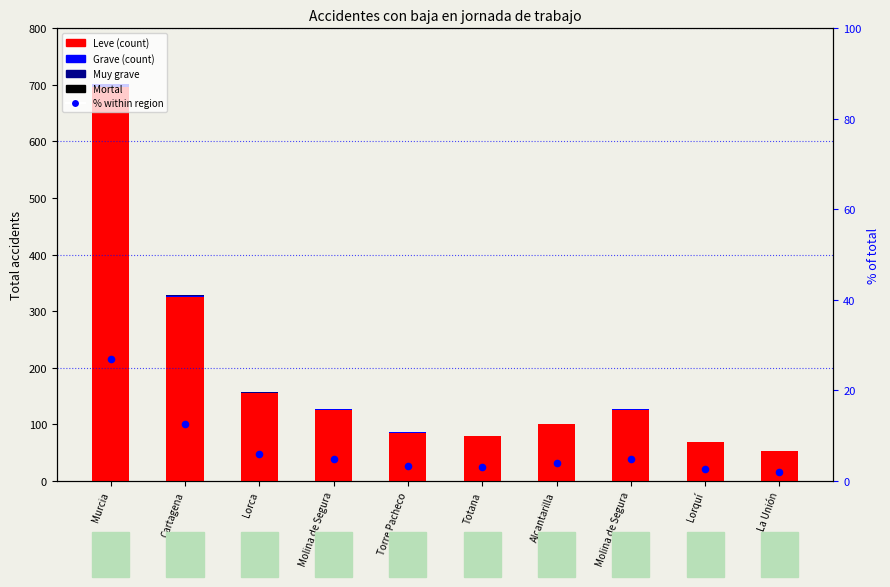

At how many categories does at least one series exceed 202?

2